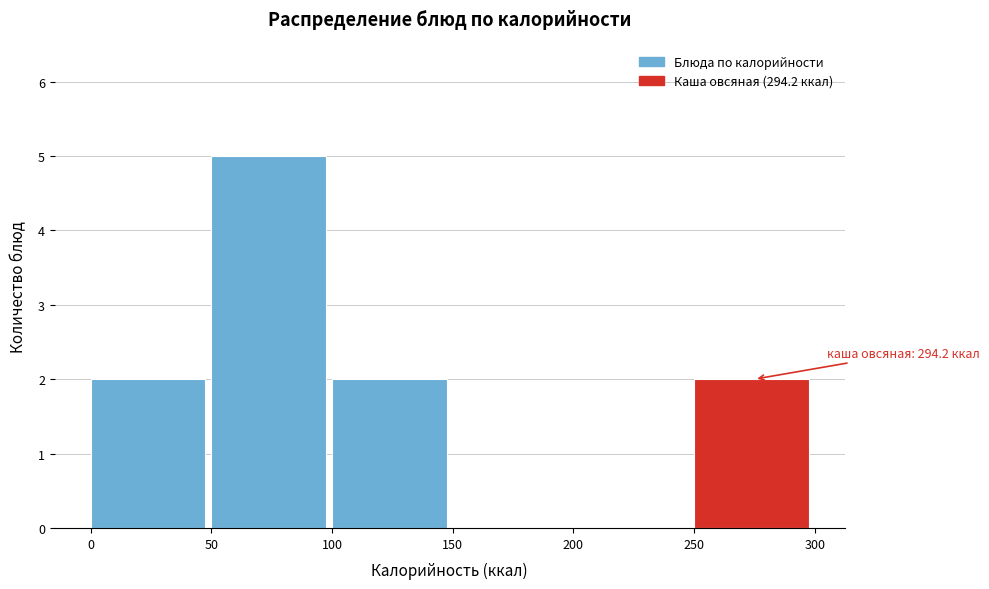

Over which range of the x-axis is the bar tallest?

50 to 100